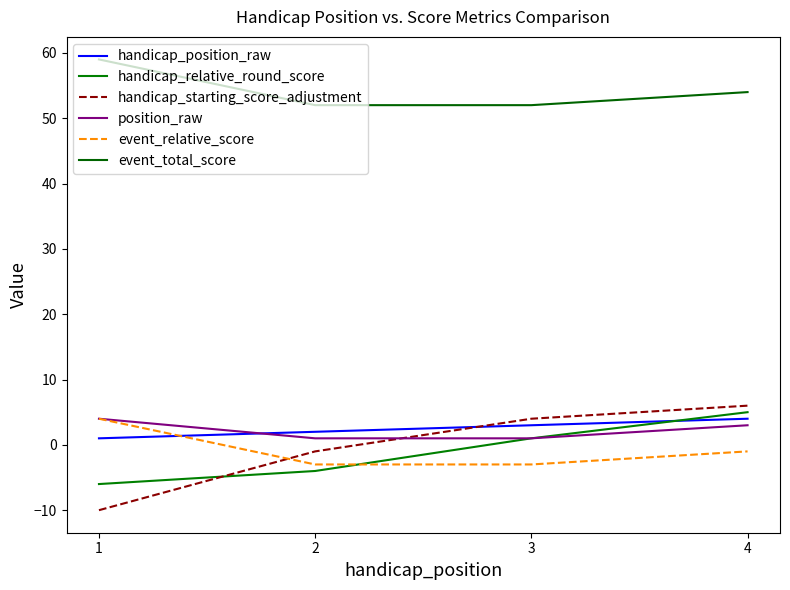

Does the chart display data point markers on the line(s)?

No